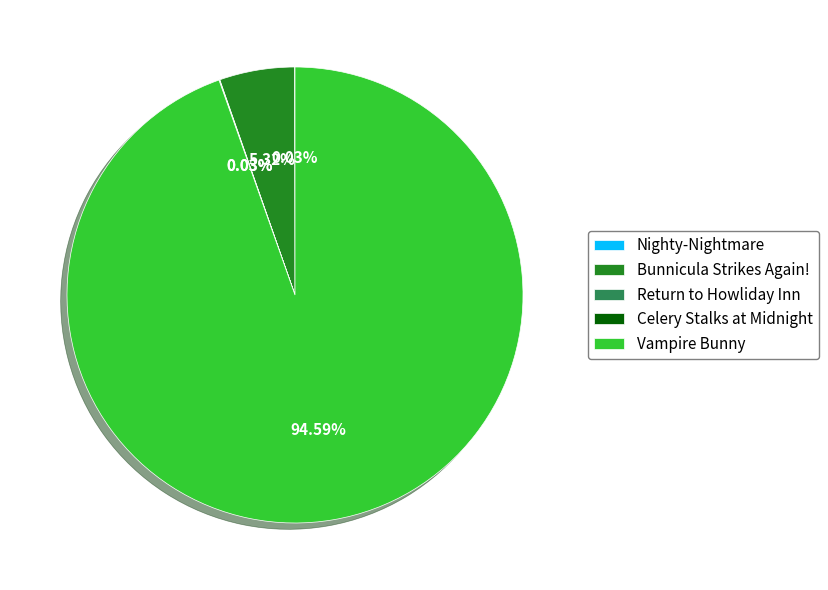

What is the largest slice in the pie chart?

Vampire Bunny